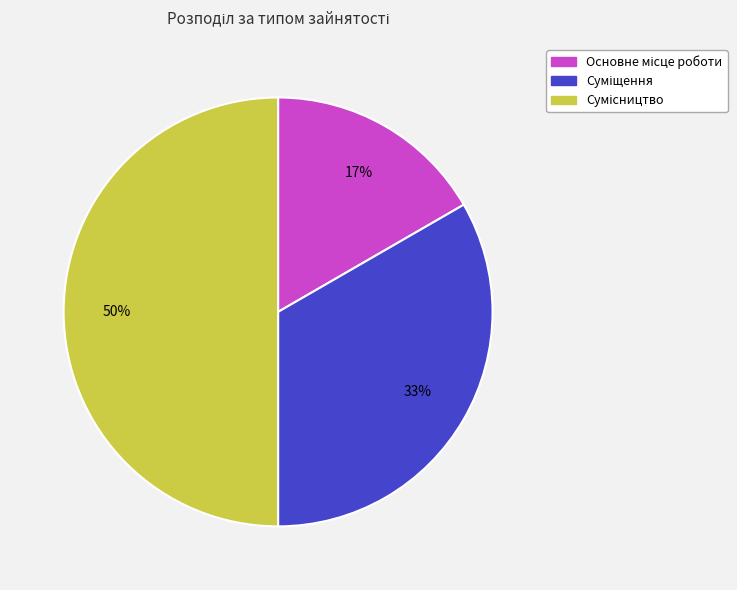

To the nearest percent, what is the average slice percentage?

33%